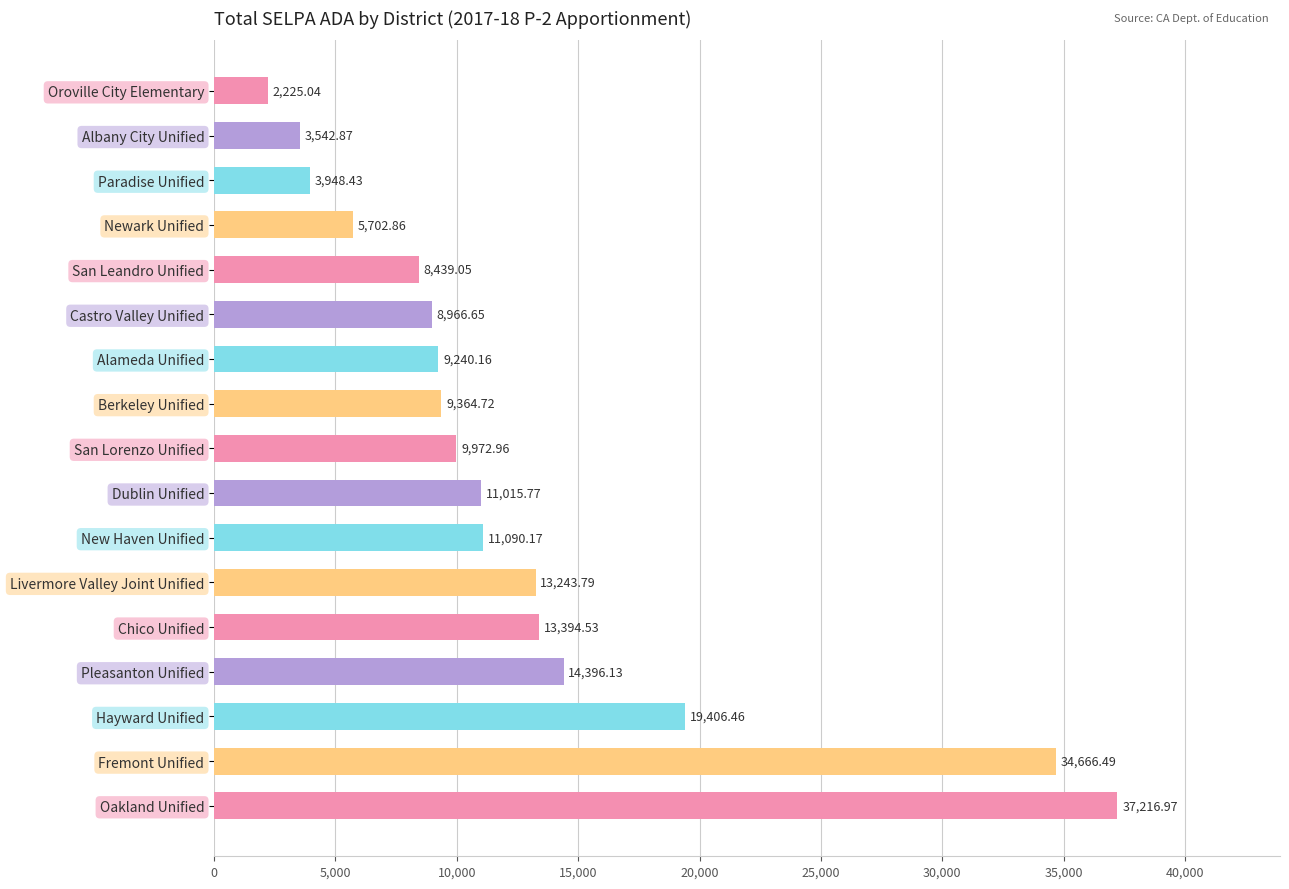

Between Hayward Unified and New Haven Unified, which is larger?

Hayward Unified